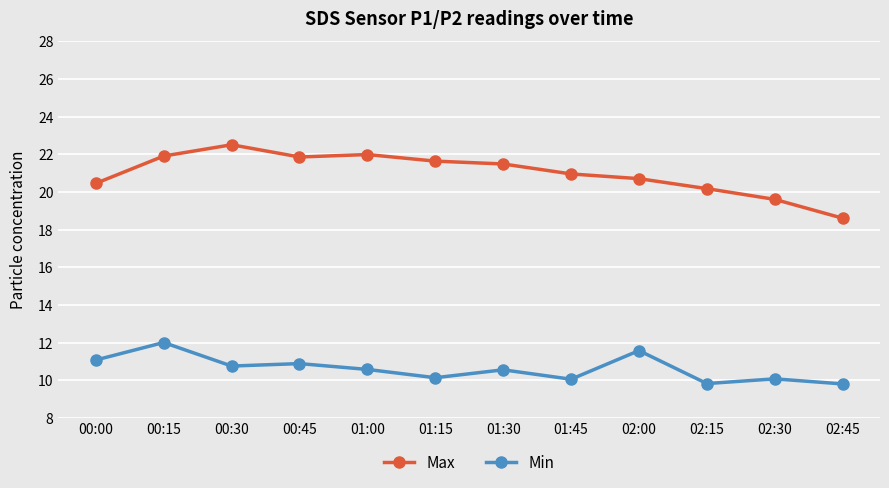

What position from the right is 01:45?

5